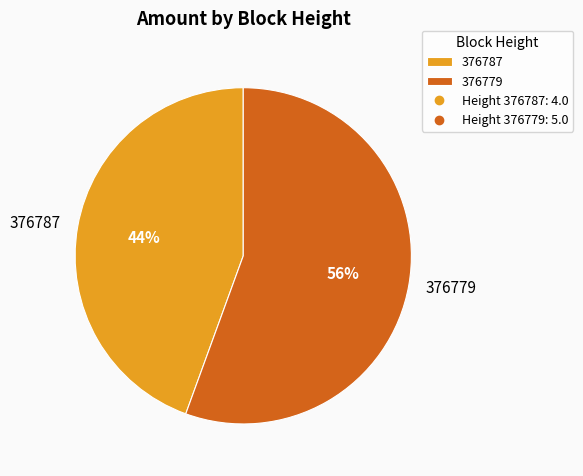

What percentage is the 376787 slice, to the nearest percent?

44%